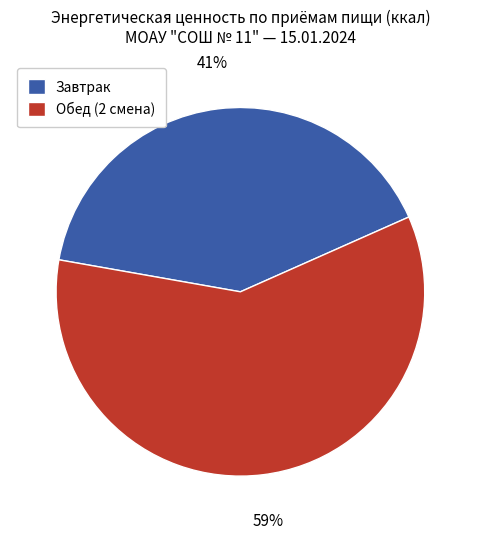

What percentage is the Завтрак slice, to the nearest percent?

41%